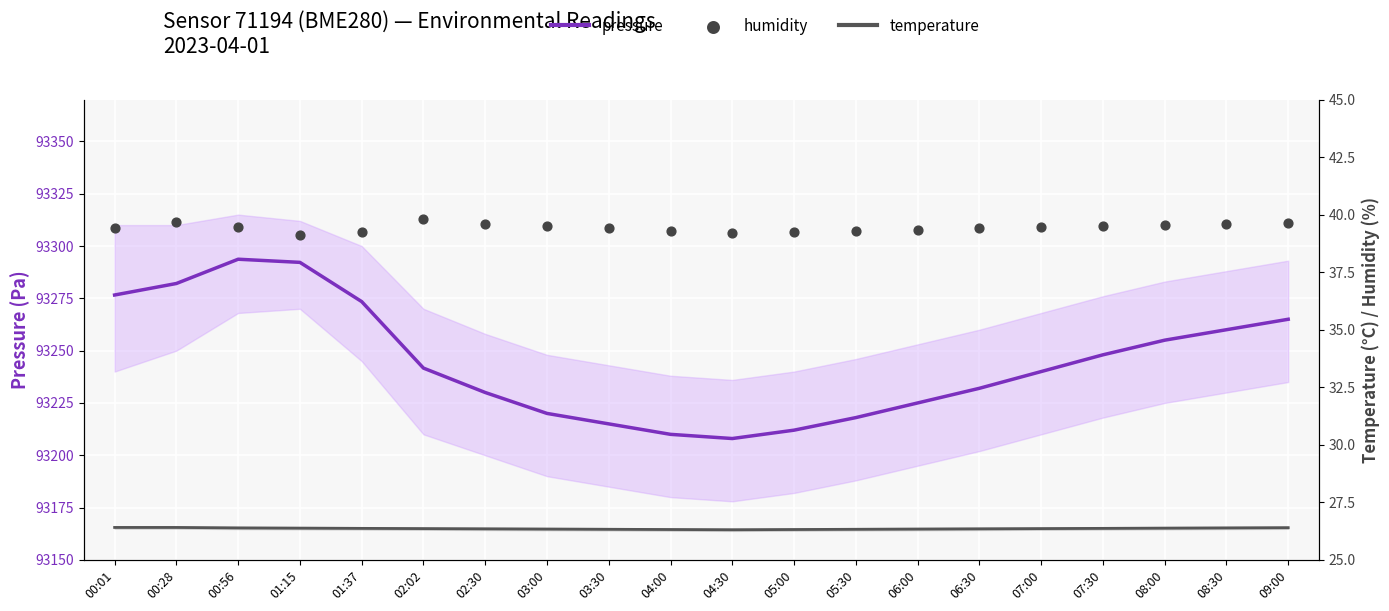

Which series reaches the maximum Y coordinate?

pressure